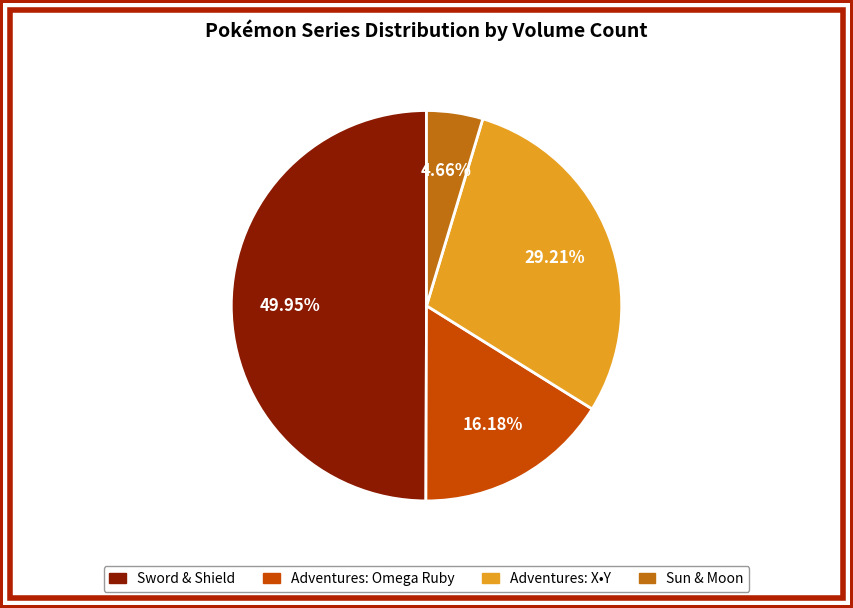

Count the number of slices in the pie.

4